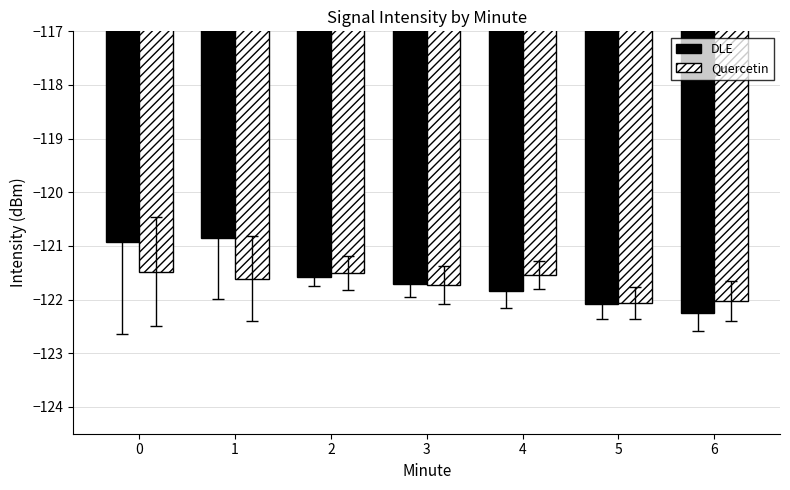

What are all the series names shown in the legend?

DLE, Quercetin